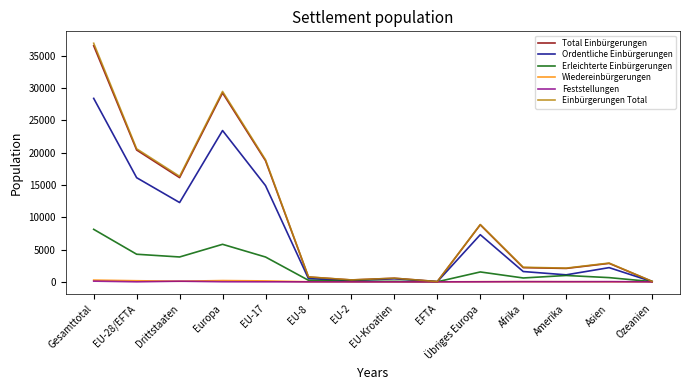

At which label is Total Einbürgerungen closest to 18275?

EU-17